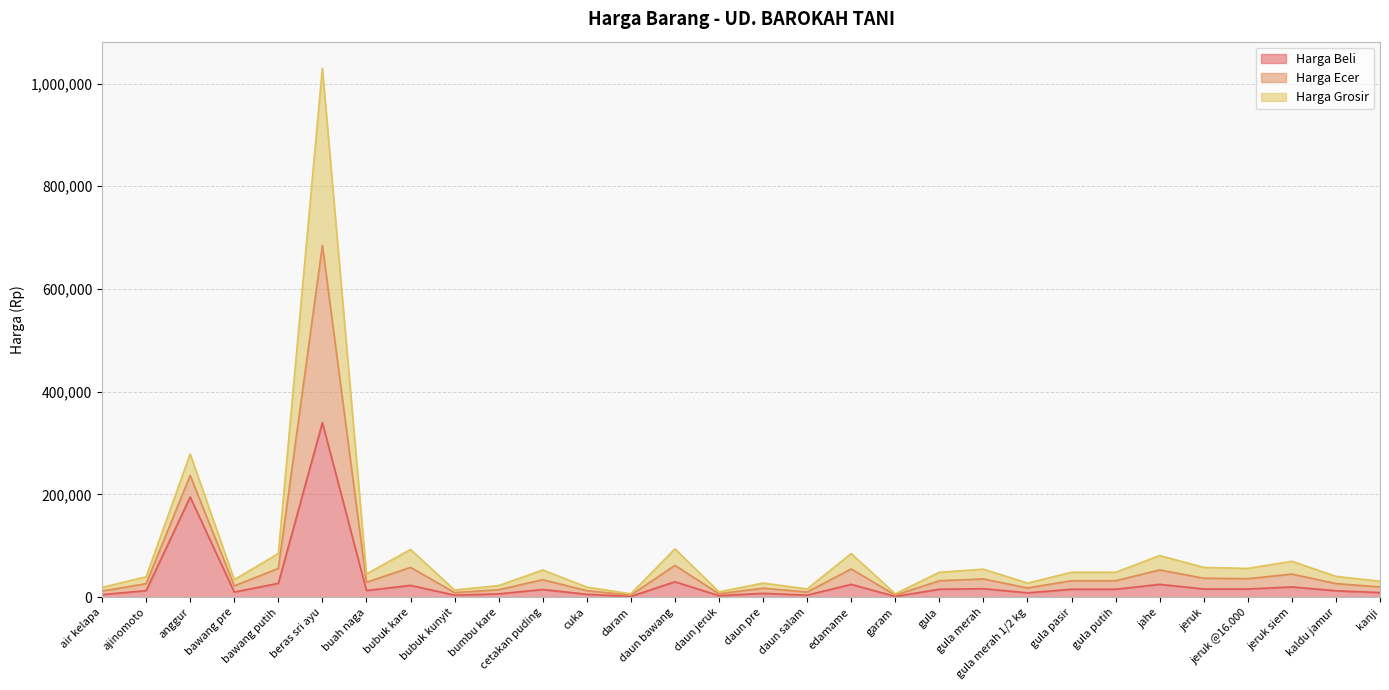

Does the chart have visible grid lines?

Yes